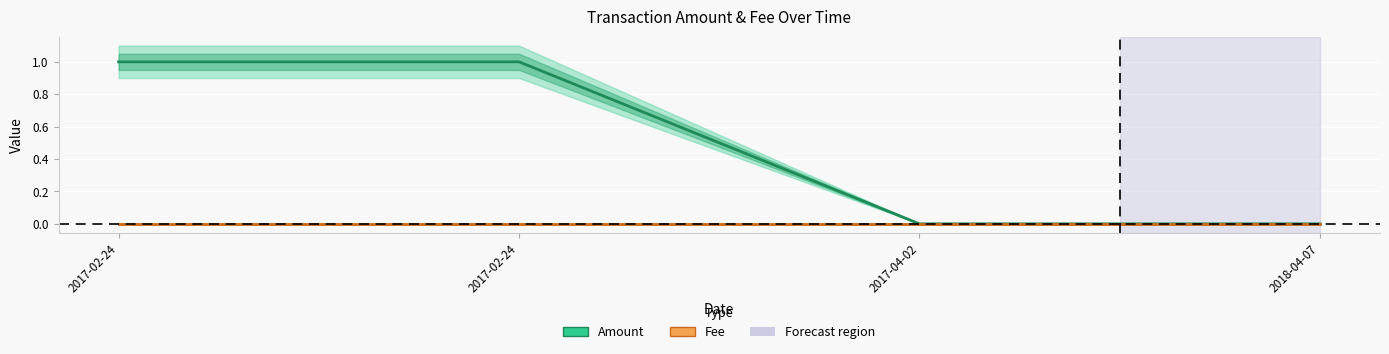

The value of Fee at 2017-04-02 is 0.0. True or false?

True